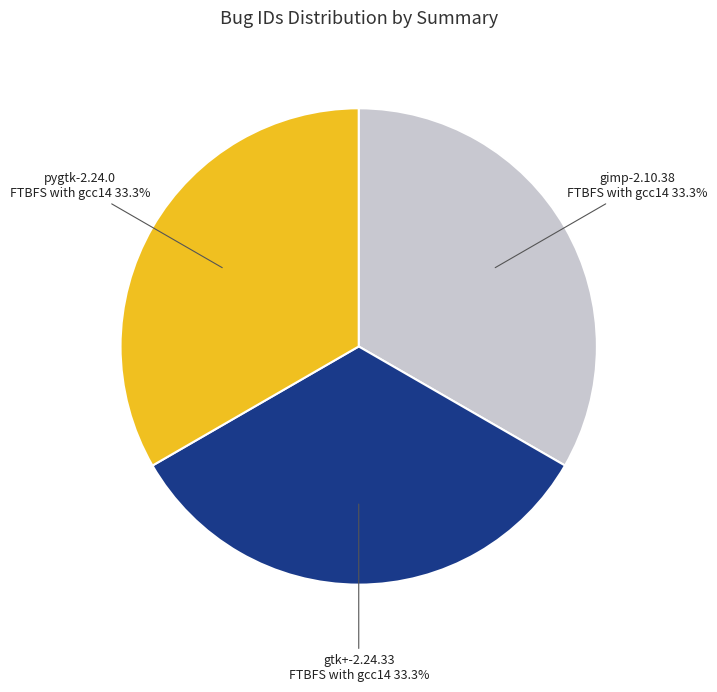

Count the number of slices in the pie.

3